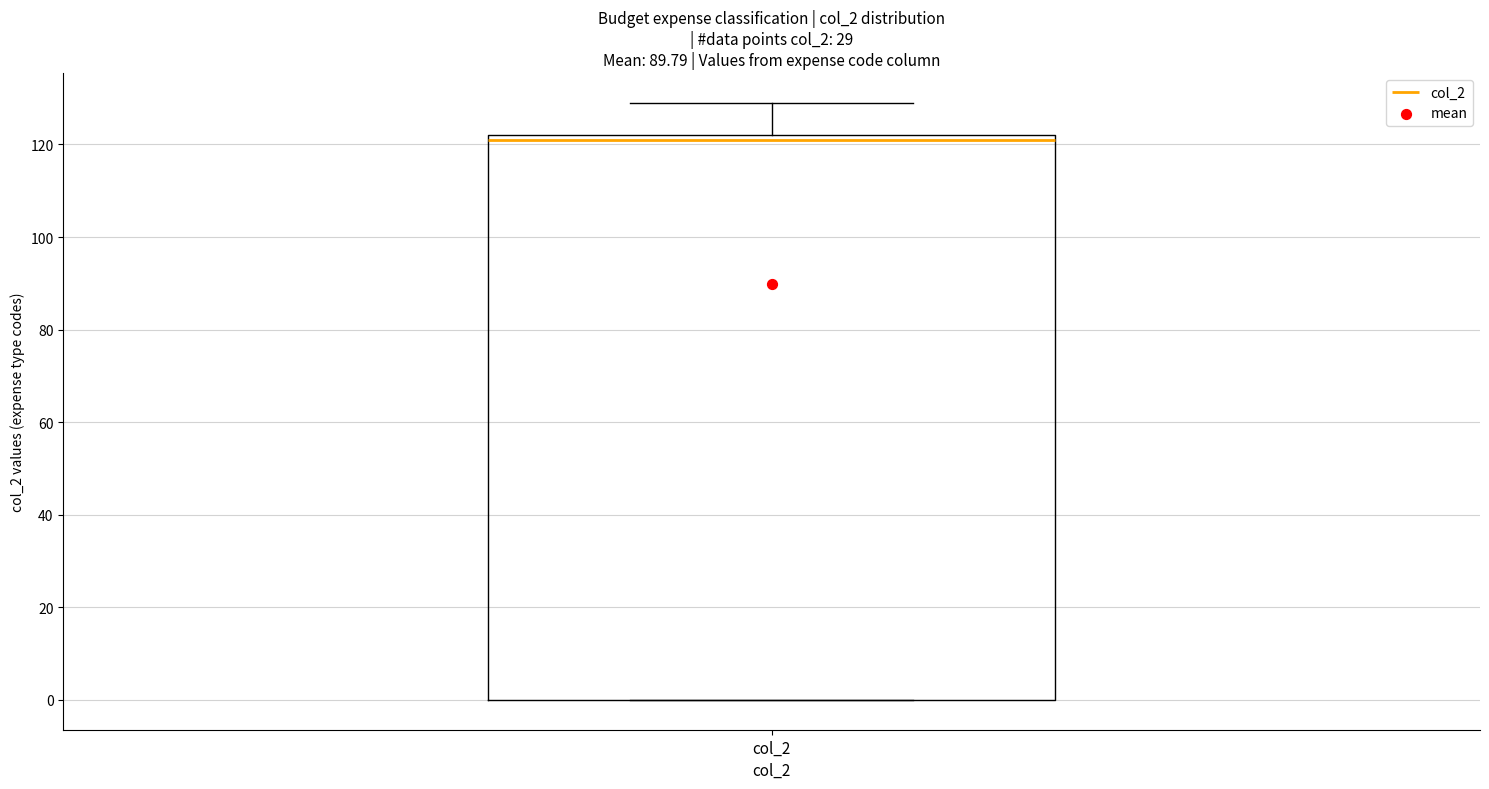

Transcribe this box plot: give where the median line is, the range the box spans, and where the two whiskers end, as read against the y-axis. The values are not printed on the chart, so give them approximately, as read against the axis.

median 122 (just below the box's upper edge), box 0 to 122, whiskers 0 to 130